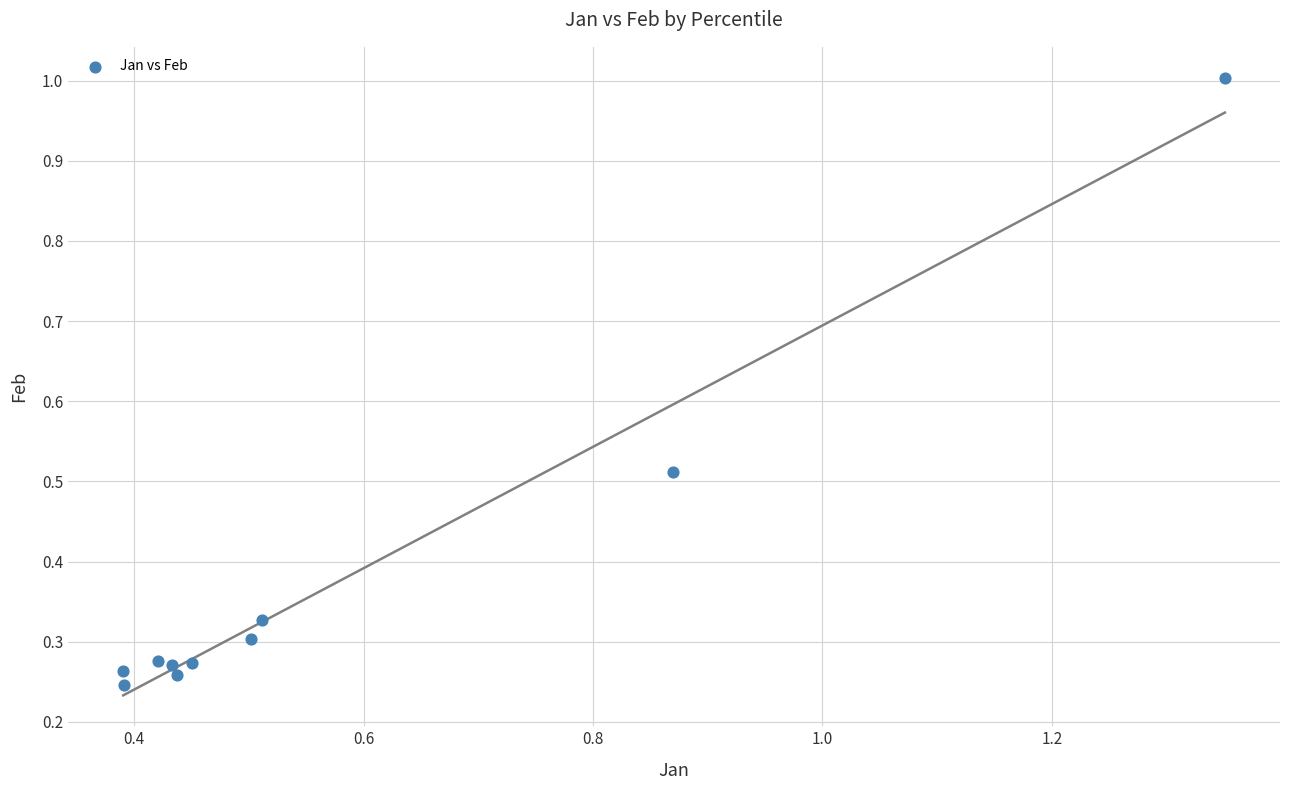

What is the range of Y values (max minus min)?

0.8